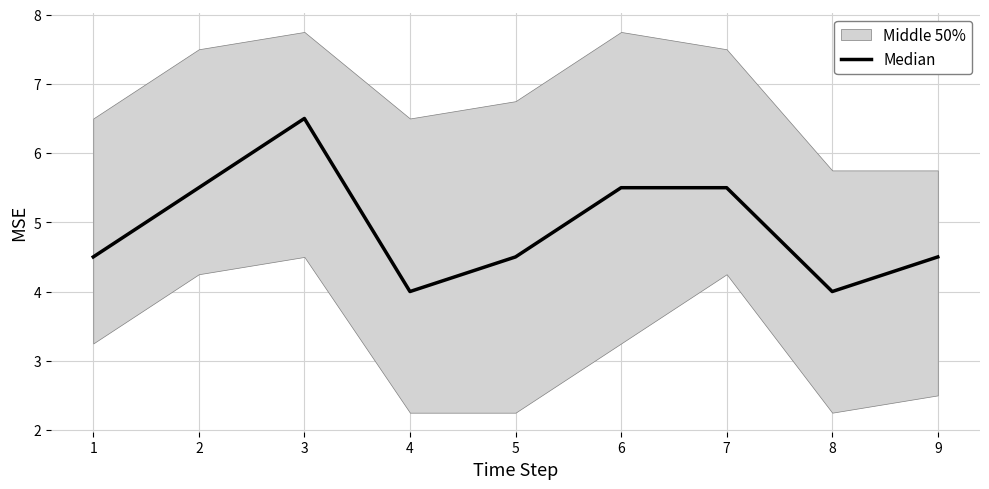

What is the smallest value displayed?

4.0